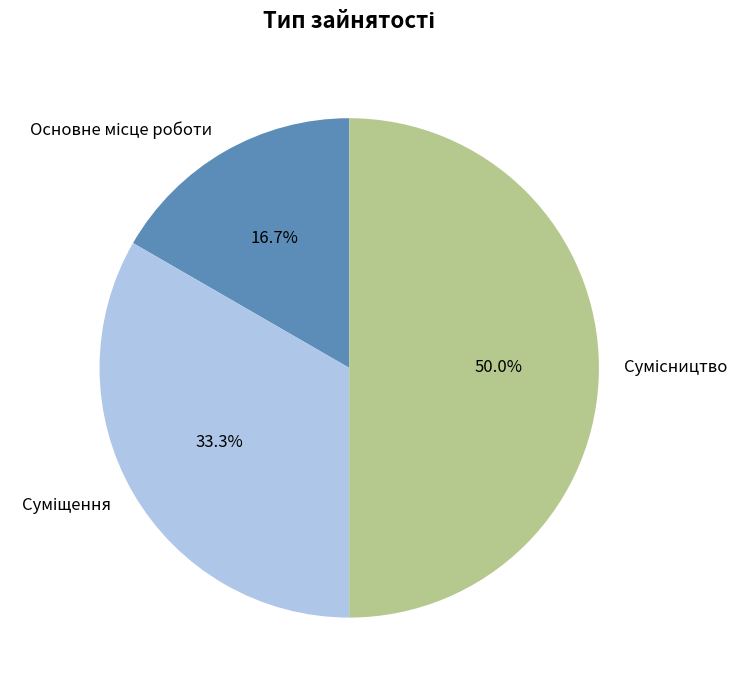

To the nearest percent, what is the combined percentage of Основне місце роботи and Суміщення?

50%